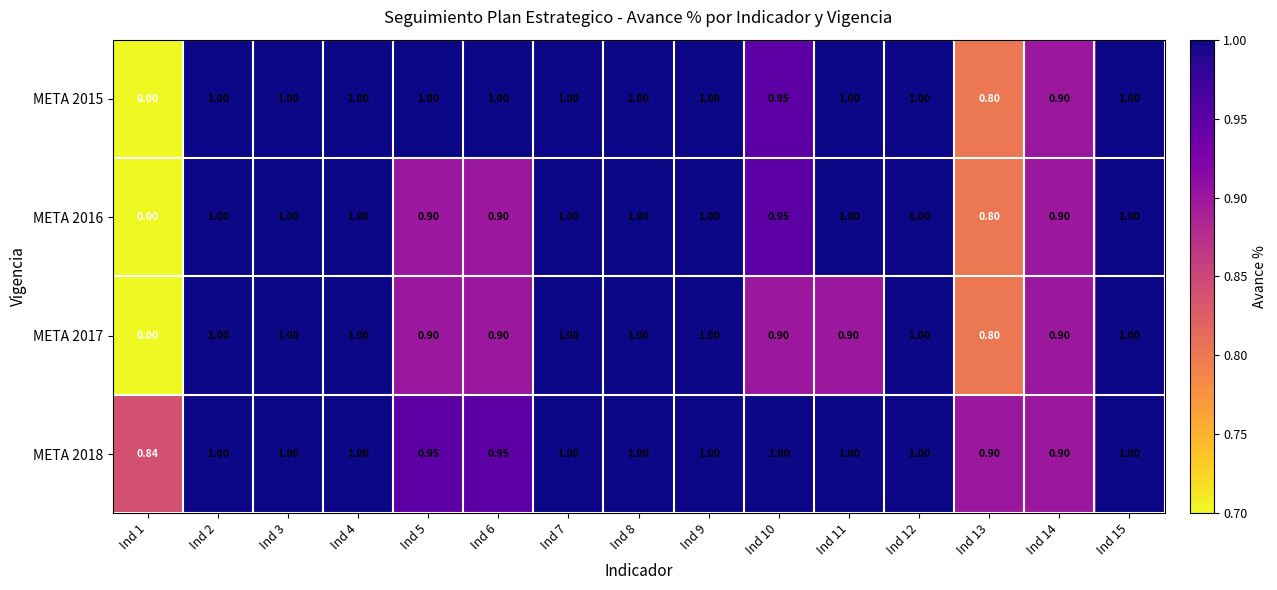

Is the value of META 2018 at Ind 1 greater than the value of META 2017 at Ind 7?

No